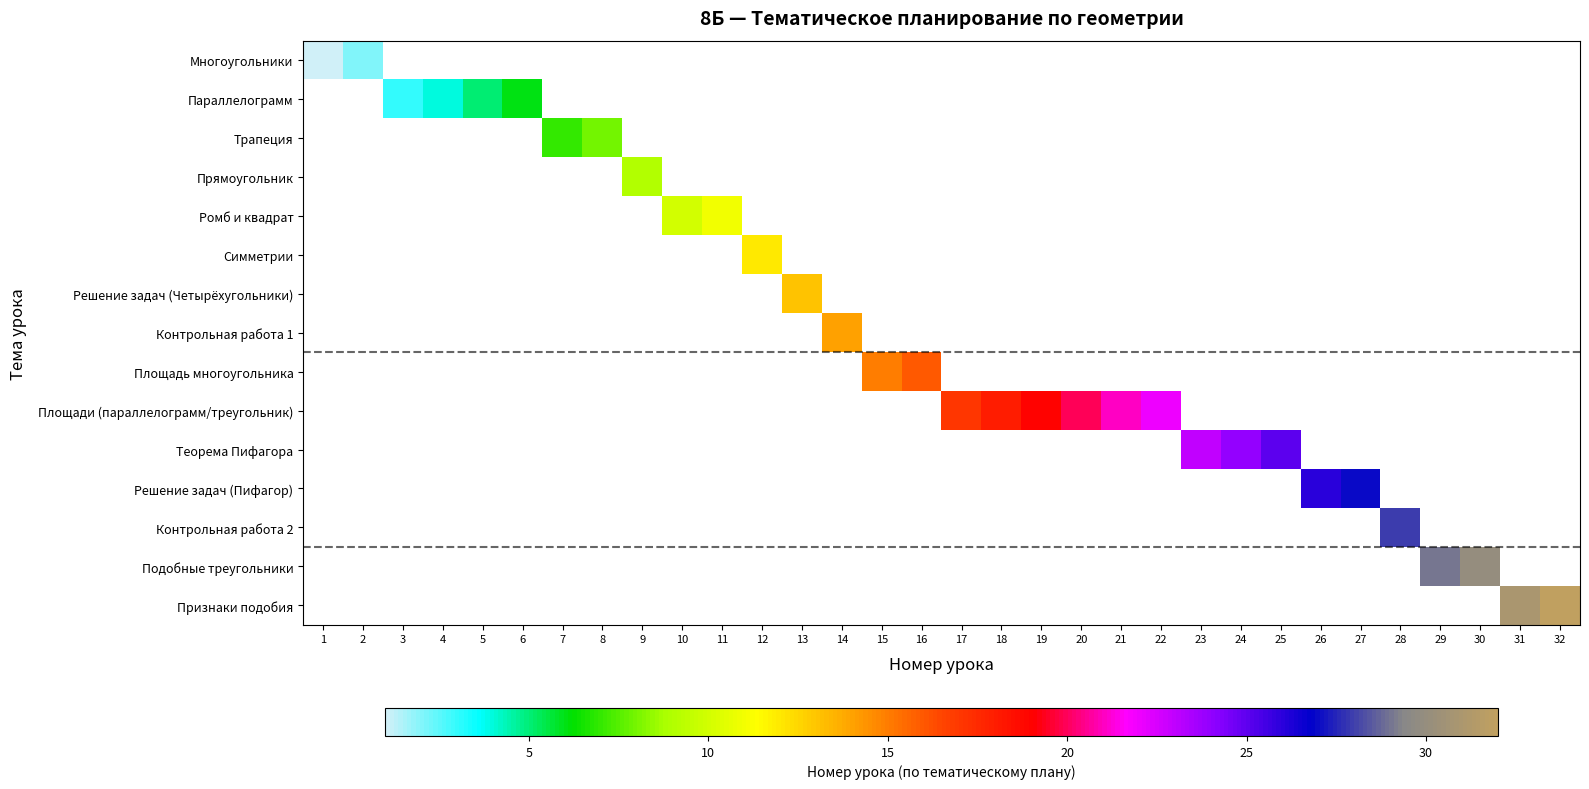

The value of Подобные треугольники at 24 is -1. True or false?

True